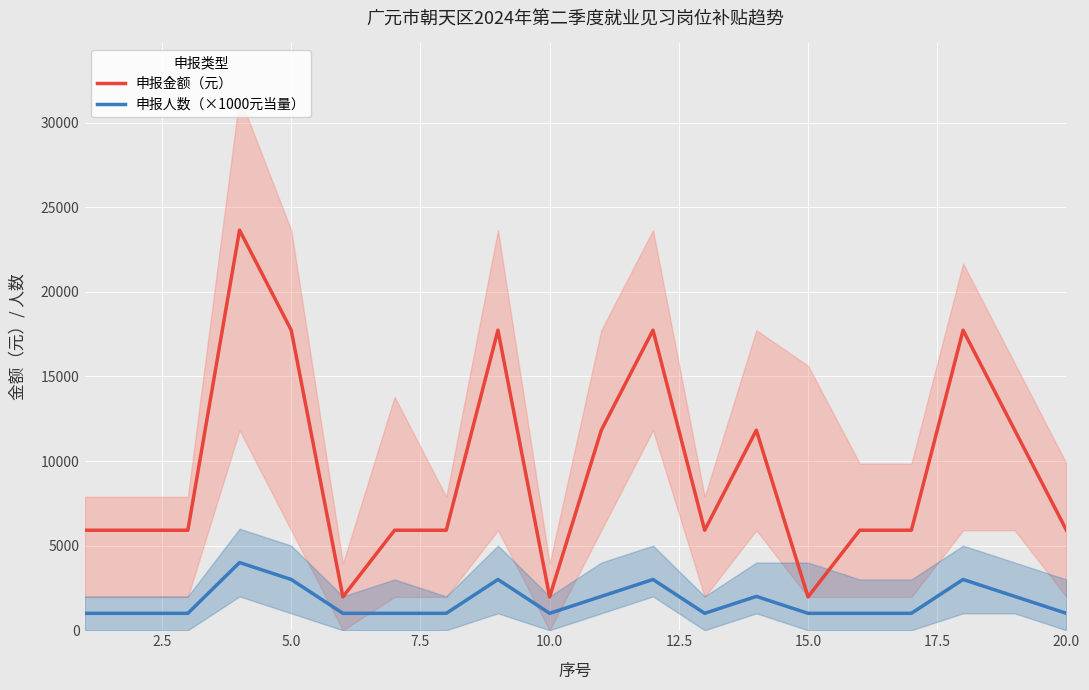

True or false: 申报人数（×1000元当量） and 申报金额（元） intersect in this chart.

False